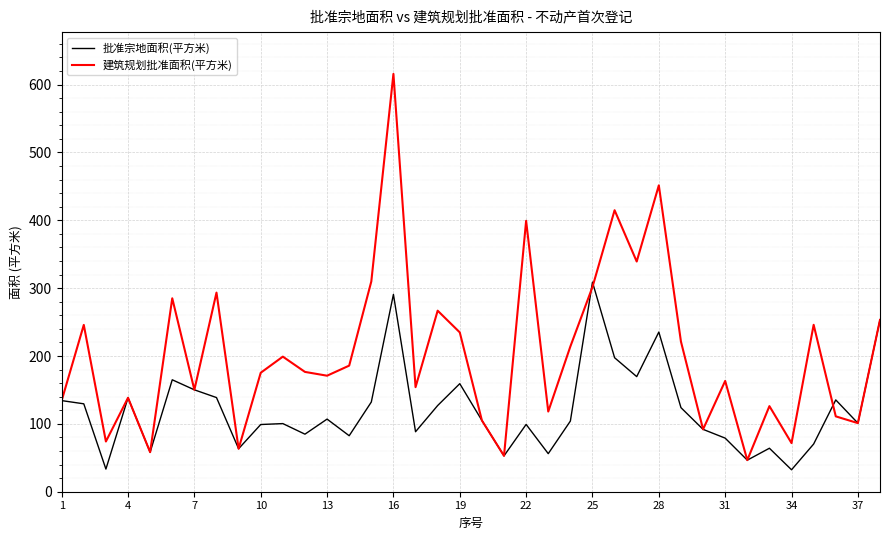

What is the minimum value for 批准宗地面积(平方米)?

32.3